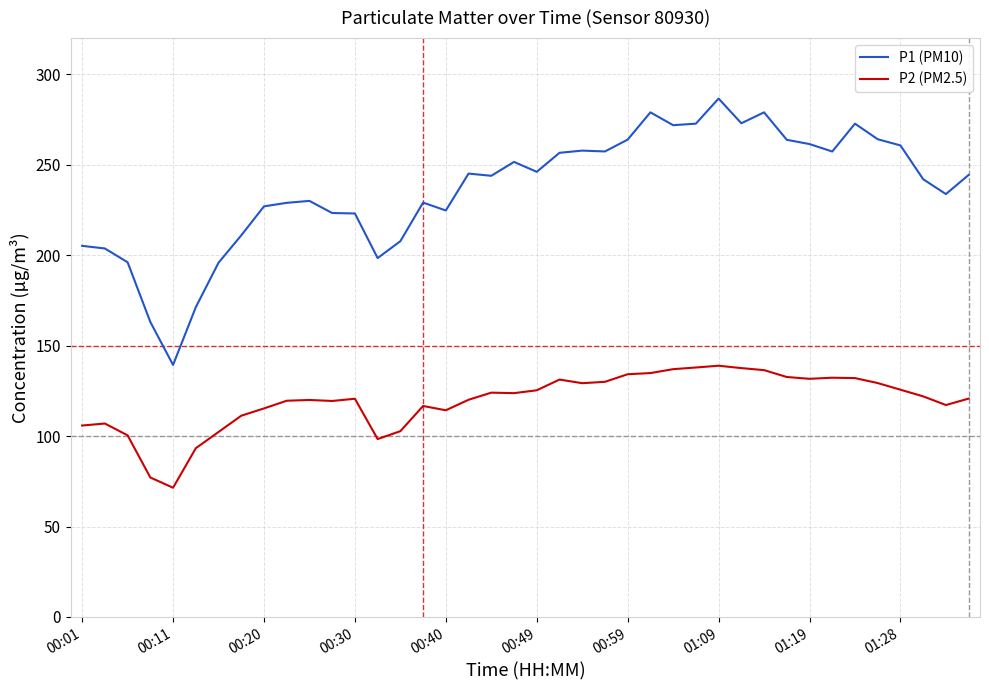

True or false: P1 (PM10) and P2 (PM2.5) cross at least once.

False